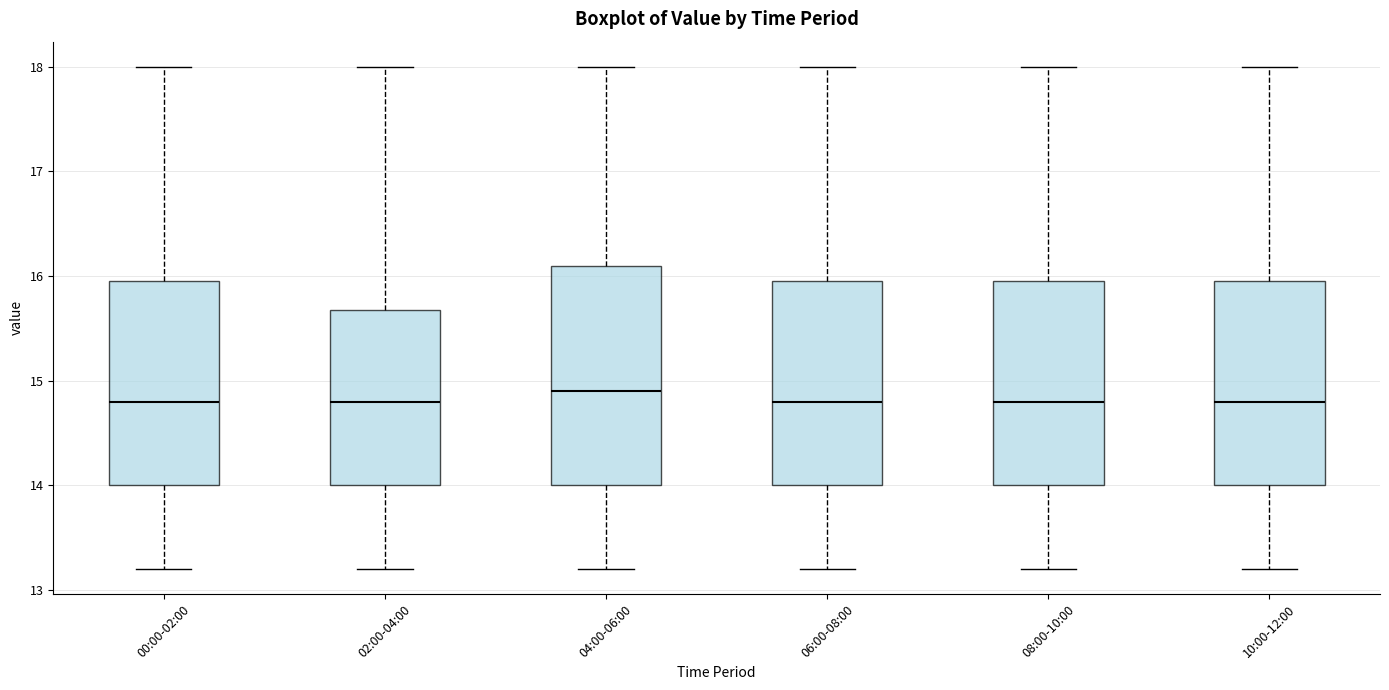

Reading left to right, read every box against the y-axis: the position of its median line, the range the box covers, and the ends of its whiskers. The values are not printed on the chart, so give them approximately, as read against the axis.

00:00-02:00: median 14.8, box 14.0 to 16.0, whiskers 13.2 to 18.0
02:00-04:00: median 14.8, box 14.0 to 15.7, whiskers 13.2 to 18.0
04:00-06:00: median 14.9, box 14.0 to 16.1, whiskers 13.2 to 18.0
06:00-08:00: median 14.8, box 14.0 to 16.0, whiskers 13.2 to 18.0
08:00-10:00: median 14.8, box 14.0 to 16.0, whiskers 13.2 to 18.0
10:00-12:00: median 14.8, box 14.0 to 16.0, whiskers 13.2 to 18.0